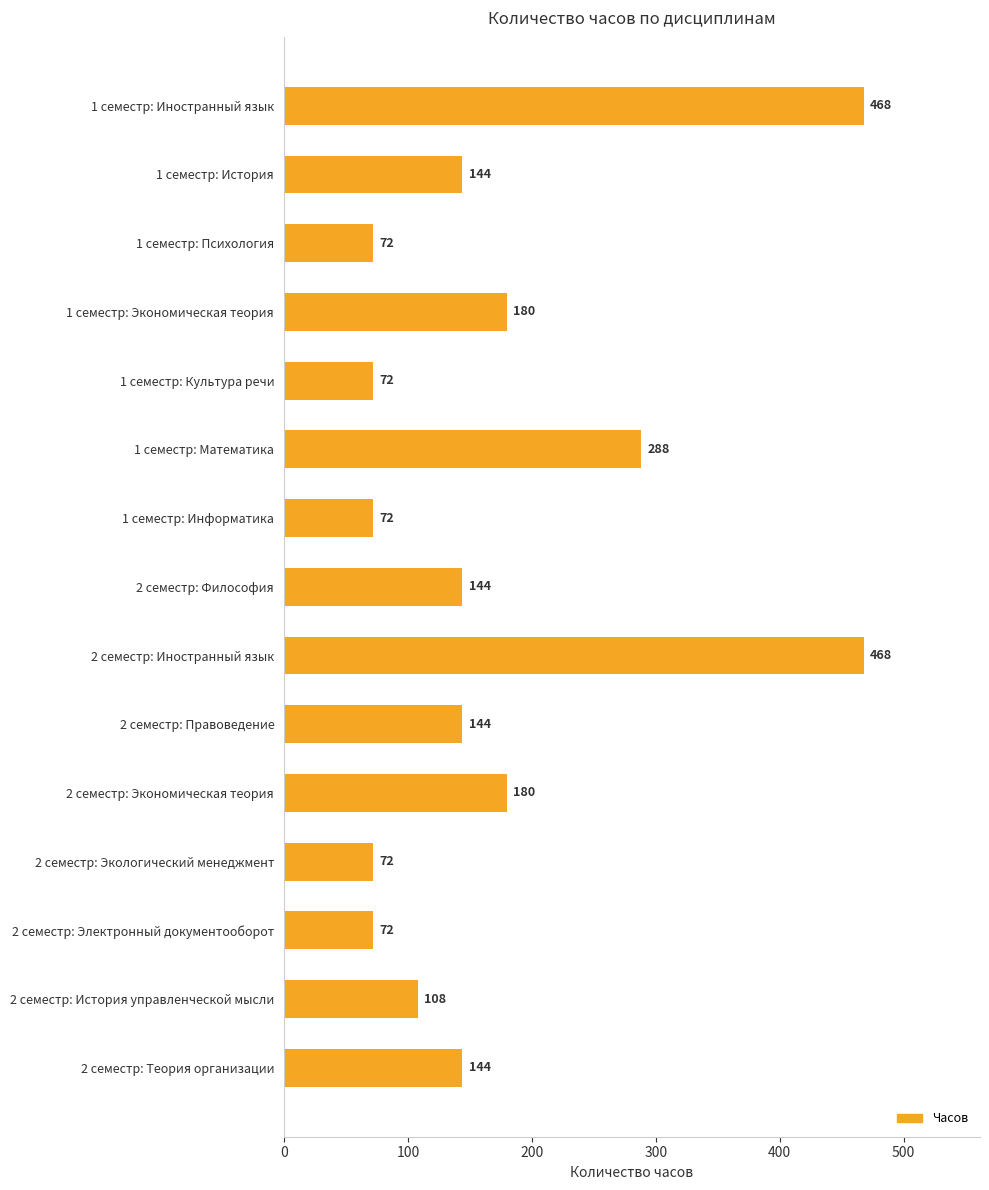

Read the value at 2 семестр: Экономическая теория, to the nearest 50.

200